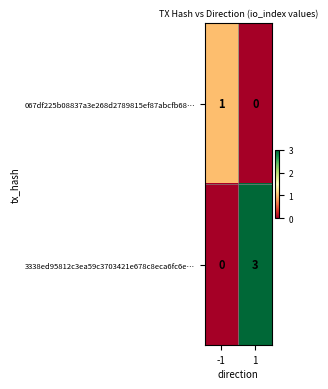

List the series in order of their peak value, highest first.

3338ed95812c3ea59c3703421e678c8eca6fc6e…, 067df225b08837a3e268d2789815ef87abcfb68…